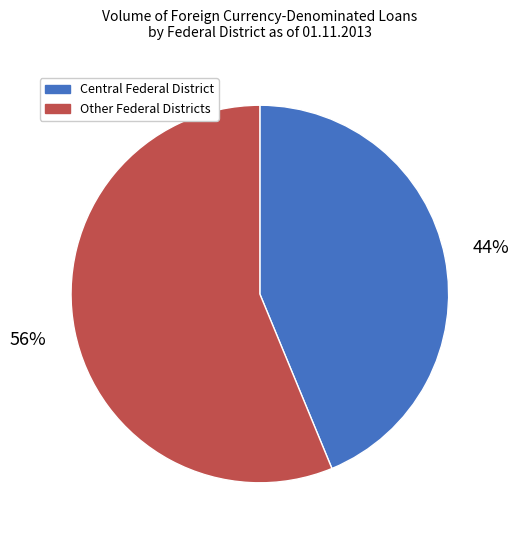

How many segments does this pie chart have?

2